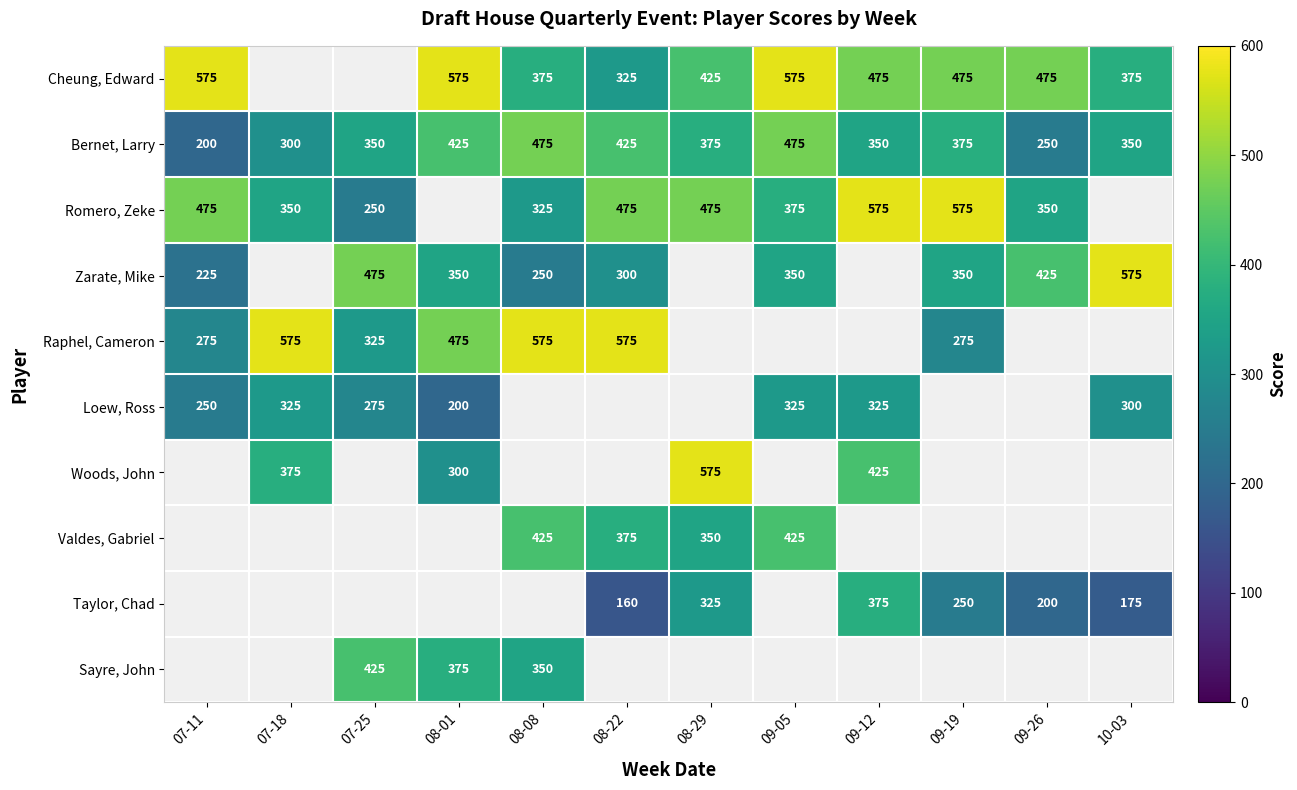

What is the sum of all Bernet, Larry values?

4350